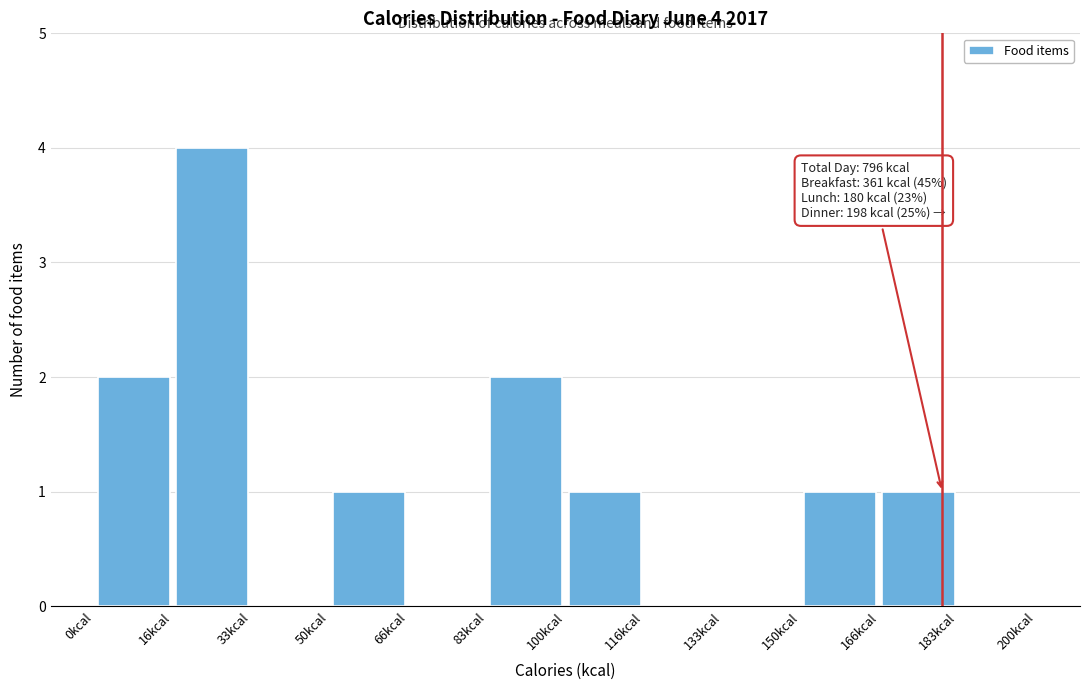

Over which range of the x-axis is the bar tallest?

16 to 34